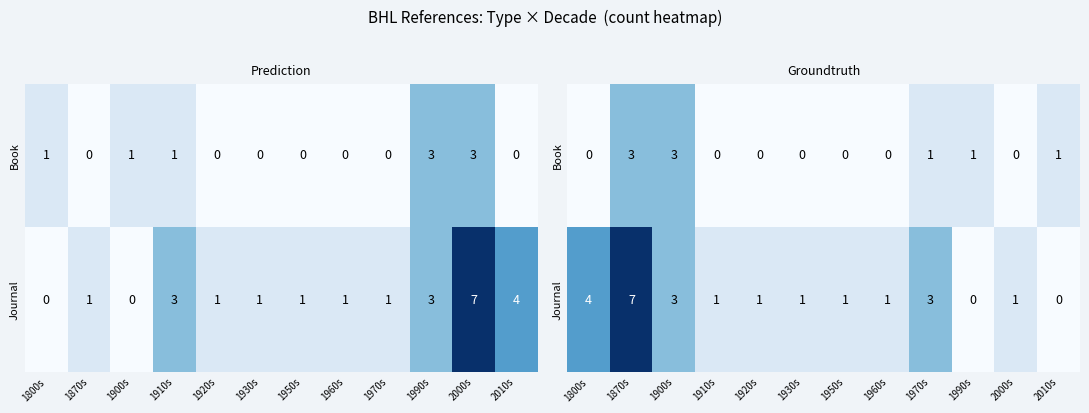

At 1900s, list the series in order from largest to smallest.

Book, Journal